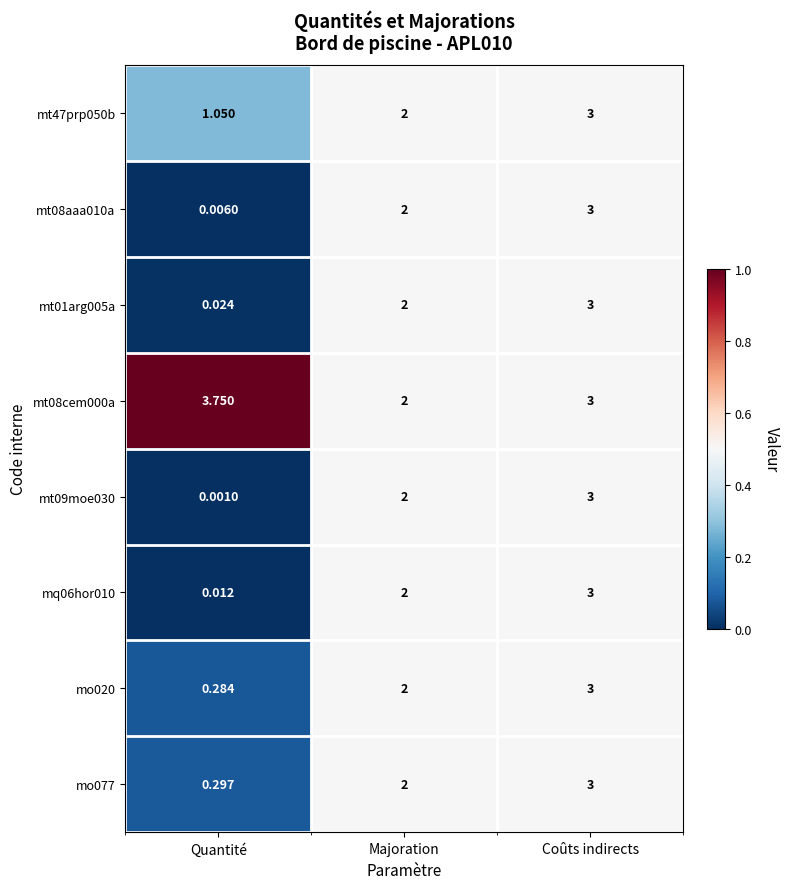

Which category has the highest value across all series?

Quantité